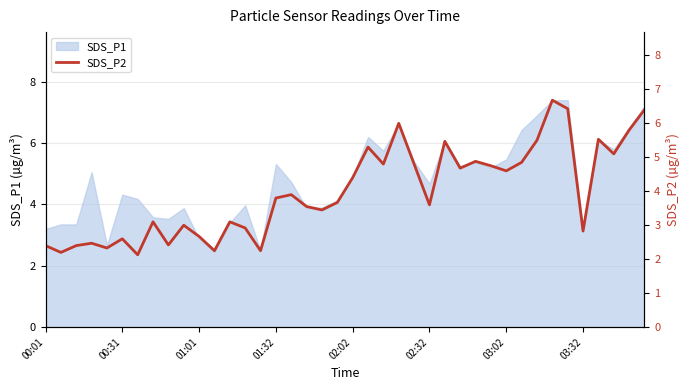

What is the maximum value for SDS_P1?

7.4